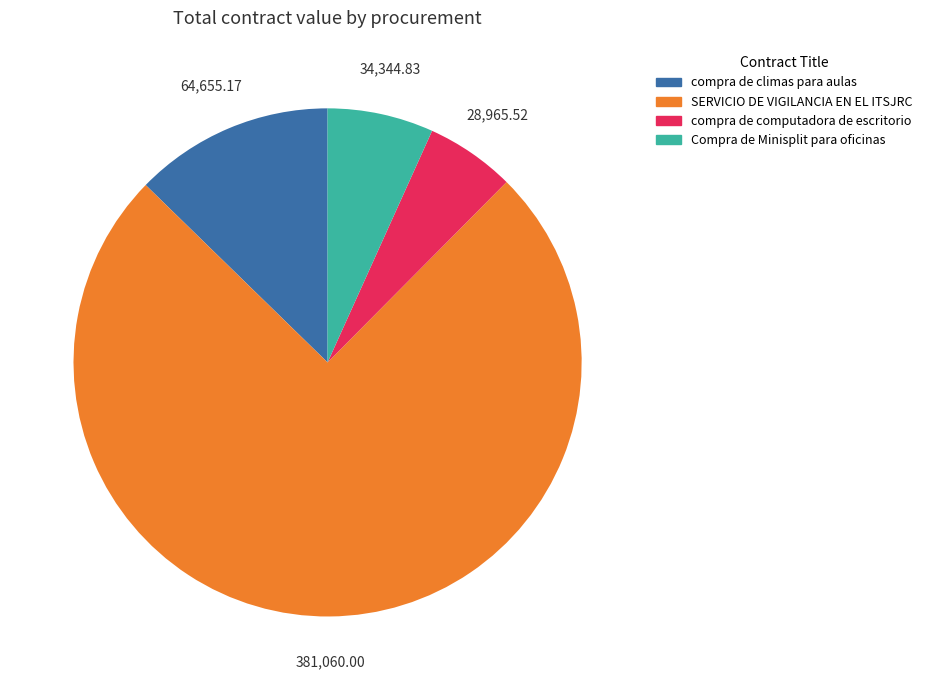

Is there any slice that represents more than half of the pie?

Yes